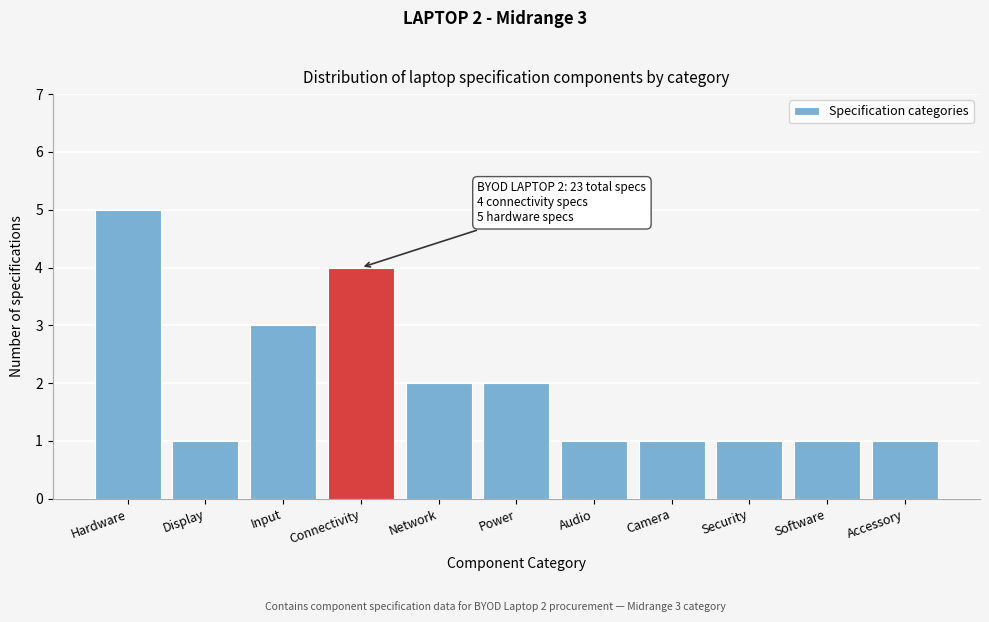

Reading left to right, transcribe all the data shown in this chart.

Hardware=5	Display=1	Input=3	Connectivity=4	Network=2	Power=2	Audio=1	Camera=1	Security=1	Software=1	Accessory=1